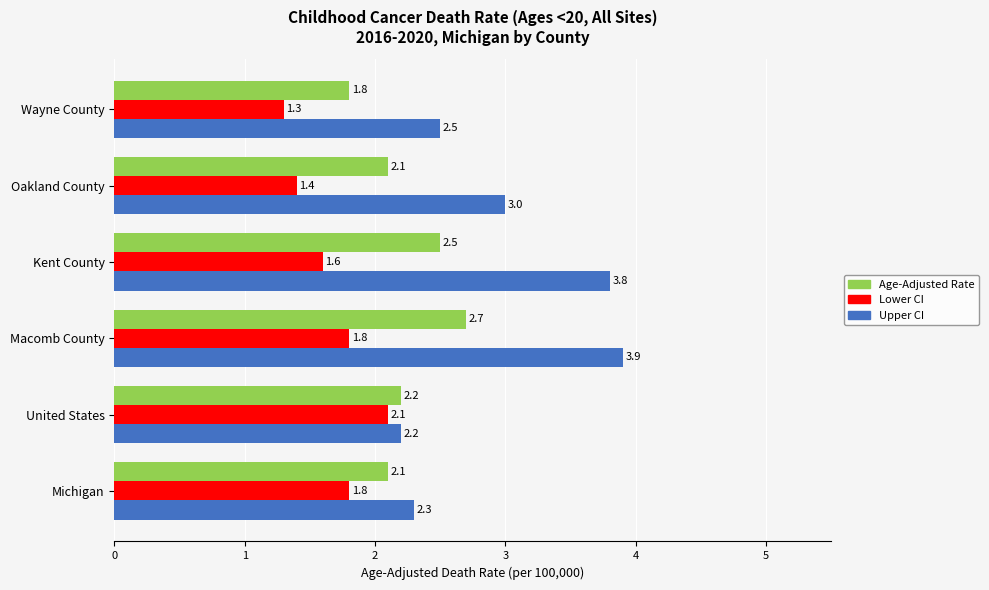

How many Age-Adjusted Rate values are between 2 and 3?

5